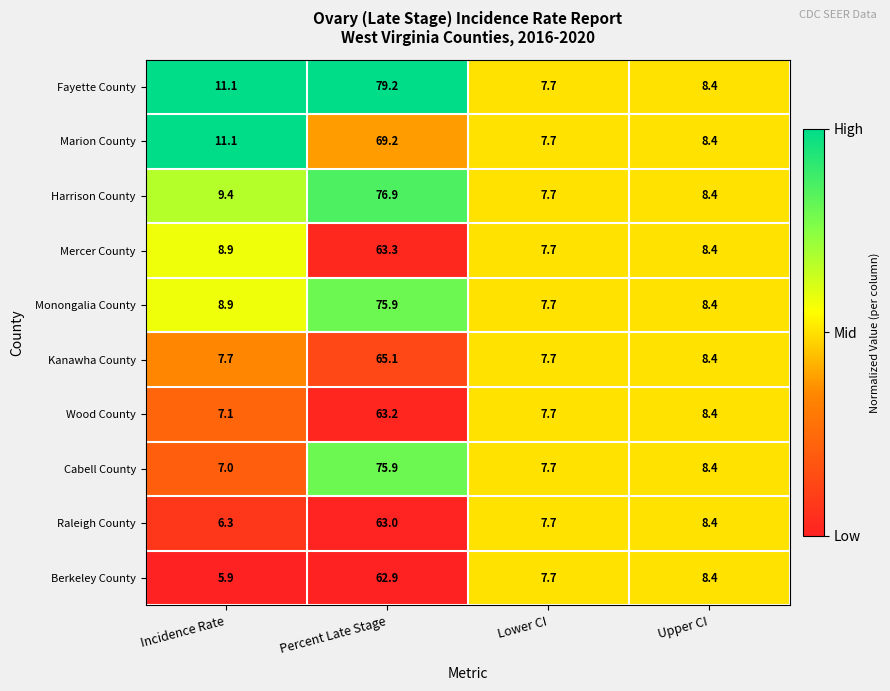

What is the average value of the Kanawha County series?

22.2